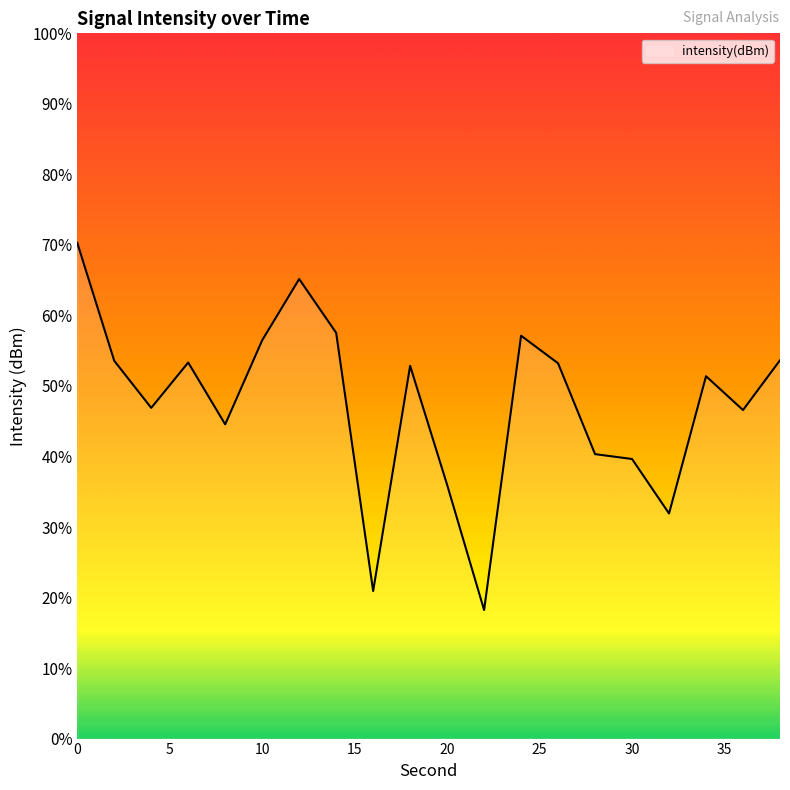

What is the difference between the maximum and minimum values?

52.1